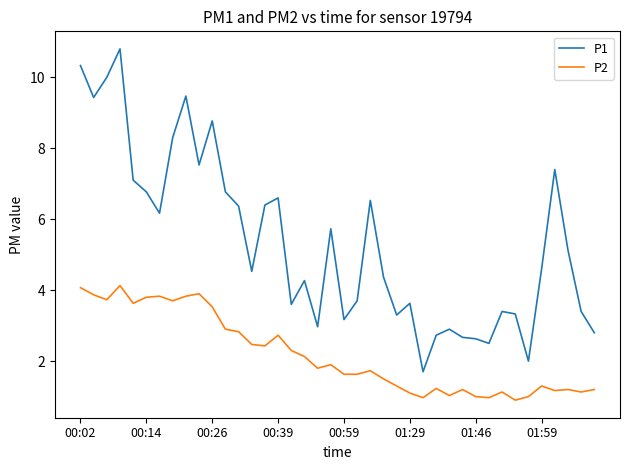

What is the difference between the maximum and minimum values in the P1 series?

9.1